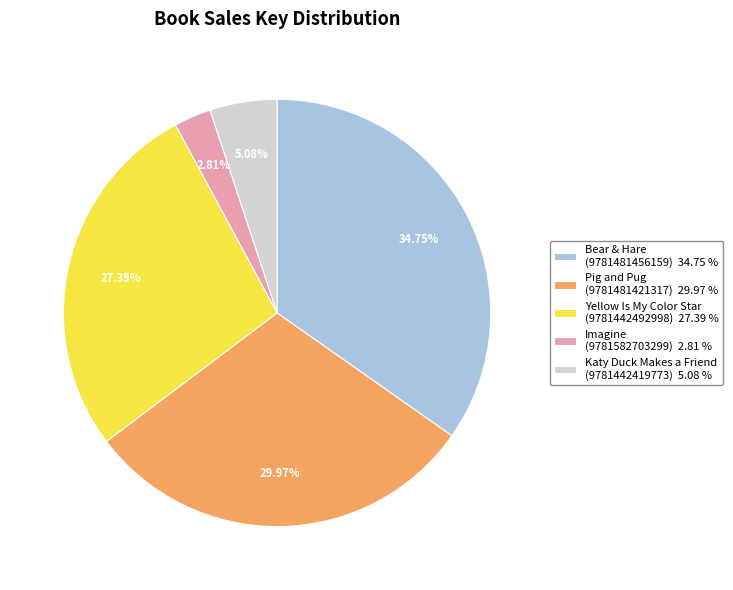

Which has a higher value, Yellow Is My Color Star (9781442492998) 27.39 % or Bear & Hare (9781481456159) 34.75 %?

Bear & Hare (9781481456159) 34.75 %